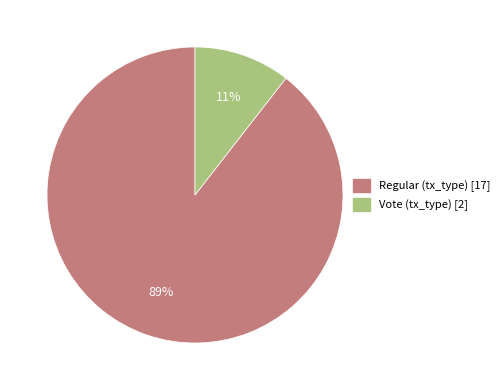

How many slices are in this pie chart?

2